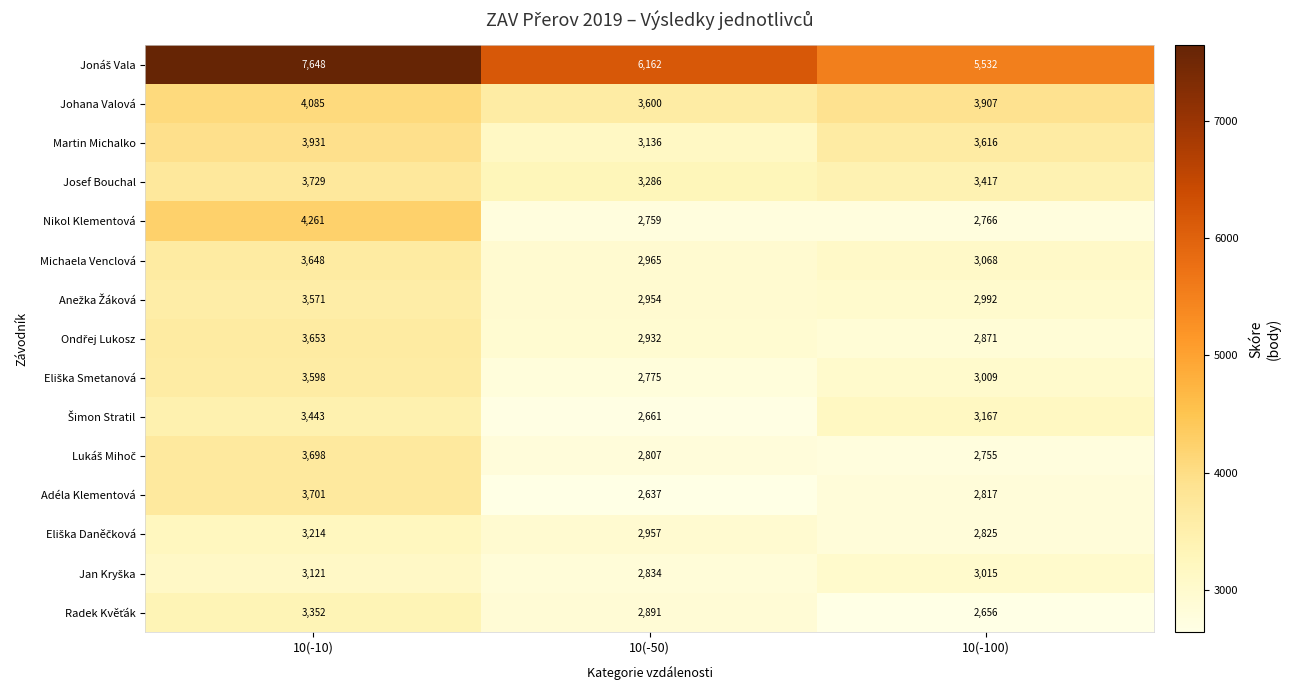

How many Michaela Venclová values are between 2965 and 3648?

3